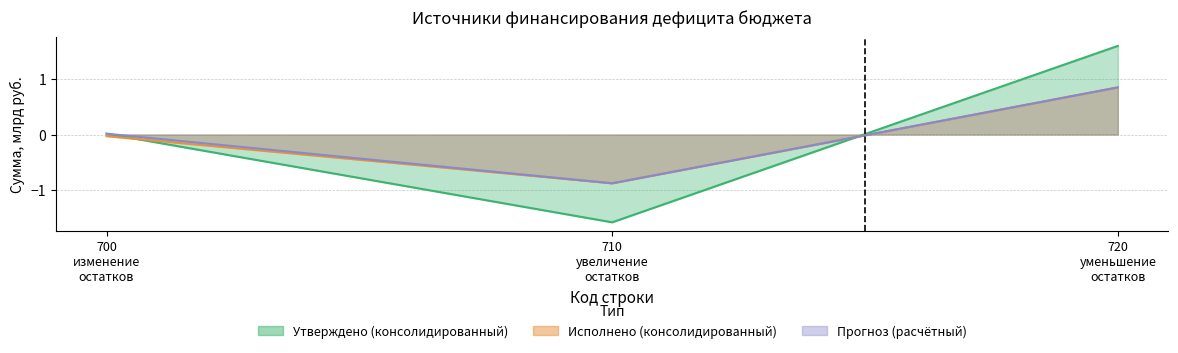

Is the value of Исполнено (консолидированный) at 700 изменение остатков greater than the value of Утверждено (консолидированный) at 710 увеличение остатков?

Yes